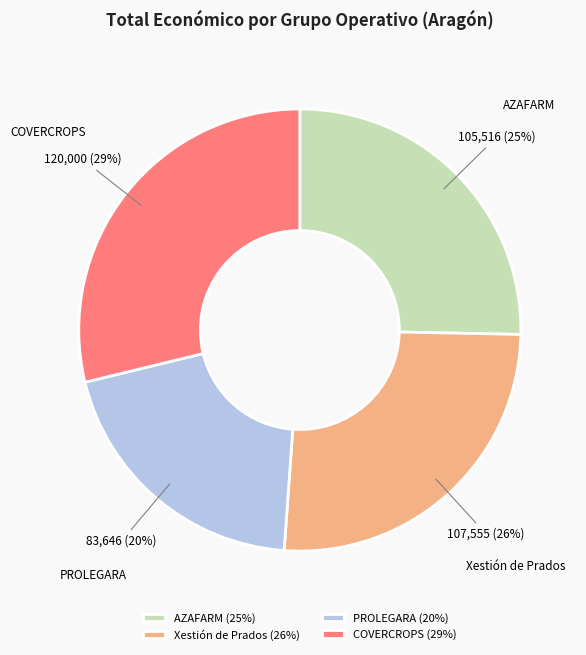

What percentage is the AZAFARM slice, to the nearest percent?

25%